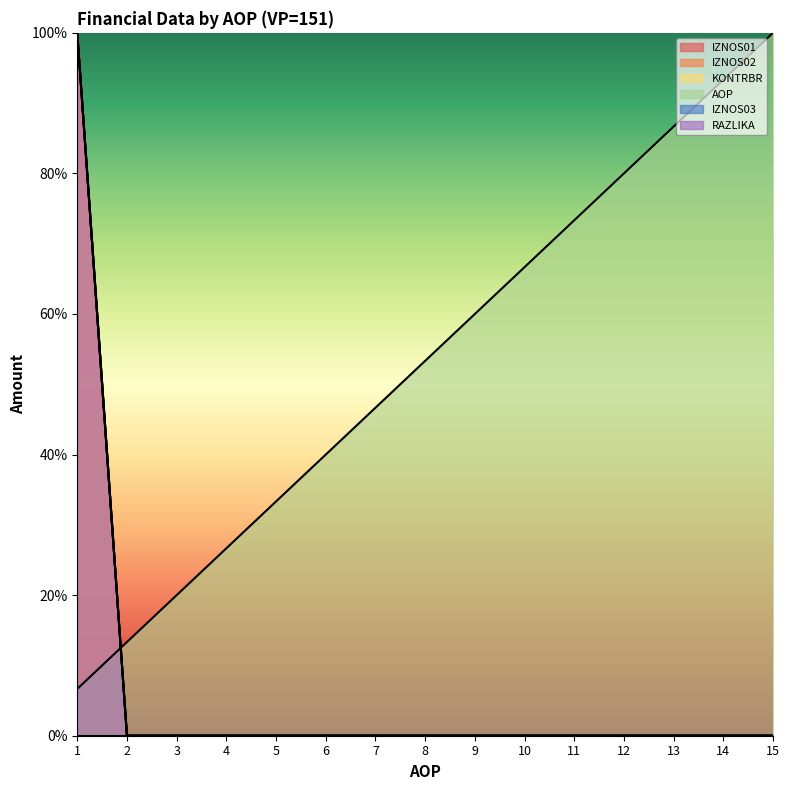

Reading right to left, what are all the values shown in this chart?

IZNOS01: 0.0	0.0	0.0	0.0	0.0	0.0	0.0	0.0	0.0	0.0	0.0	0.0	0.0	0.0	100.0
IZNOS02: 0.0	0.0	0.0	0.0	0.0	0.0	0.0	0.0	0.0	0.0	0.0	0.0	0.0	0.0	100.0
KONTRBR: 0.0	0.0	0.0	0.0	0.0	0.0	0.0	0.0	0.0	0.0	0.0	0.0	0.0	0.0	100.0
RAZLIKA: 0.0	0.0	0.0	0.0	0.0	0.0	0.0	0.0	0.0	0.0	0.0	0.0	0.0	0.0	100.0
AOP: 100.0	93.3	86.7	80.0	73.3	66.7	60.0	53.3	46.7	40.0	33.3	26.7	20.0	13.3	6.7